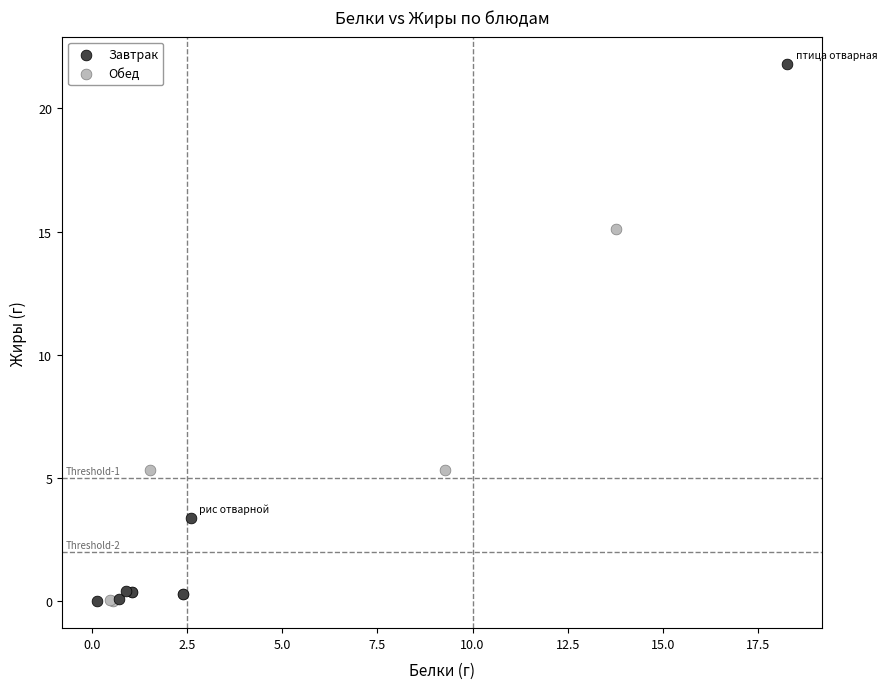

What are all the series names shown in the legend?

Завтрак, Обед